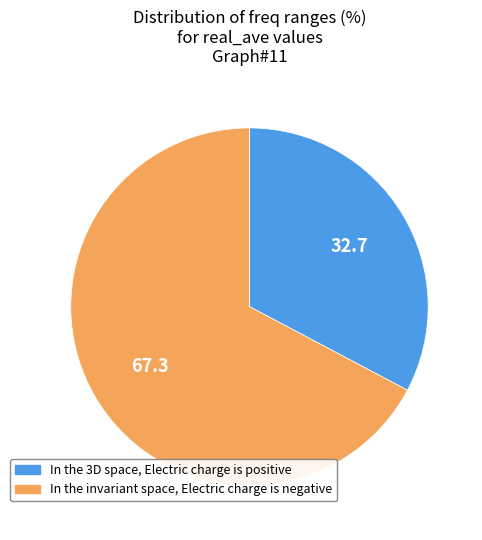

Does any single category account for the majority?

Yes